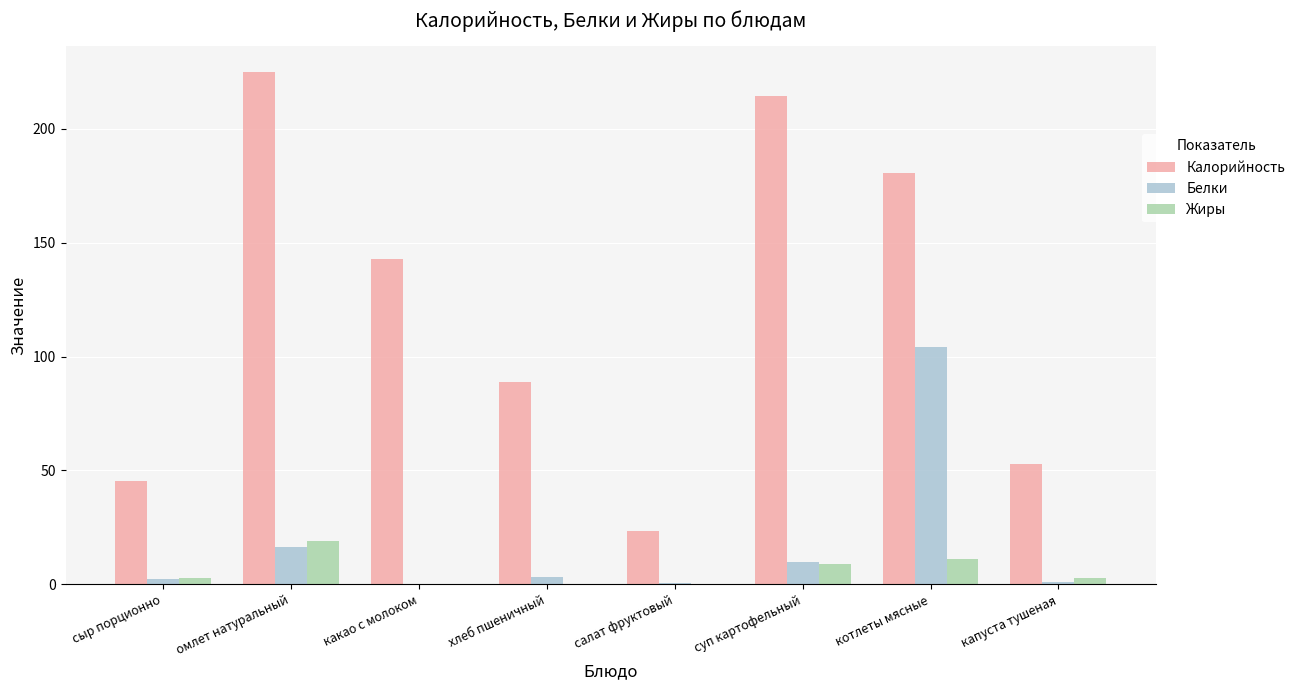

What is the sum of all Белки values?

137.3